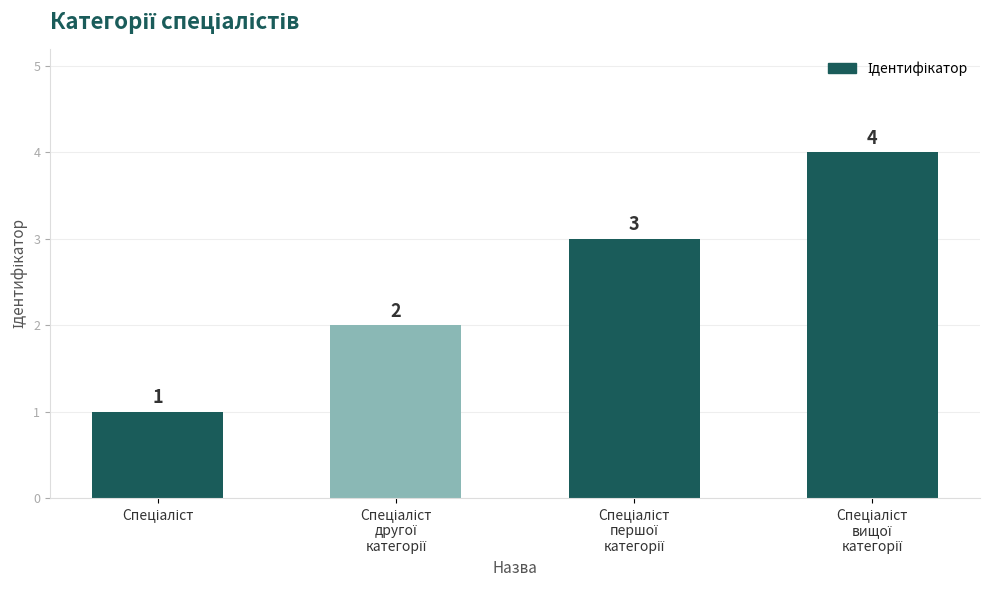

How many bars are there in total?

4